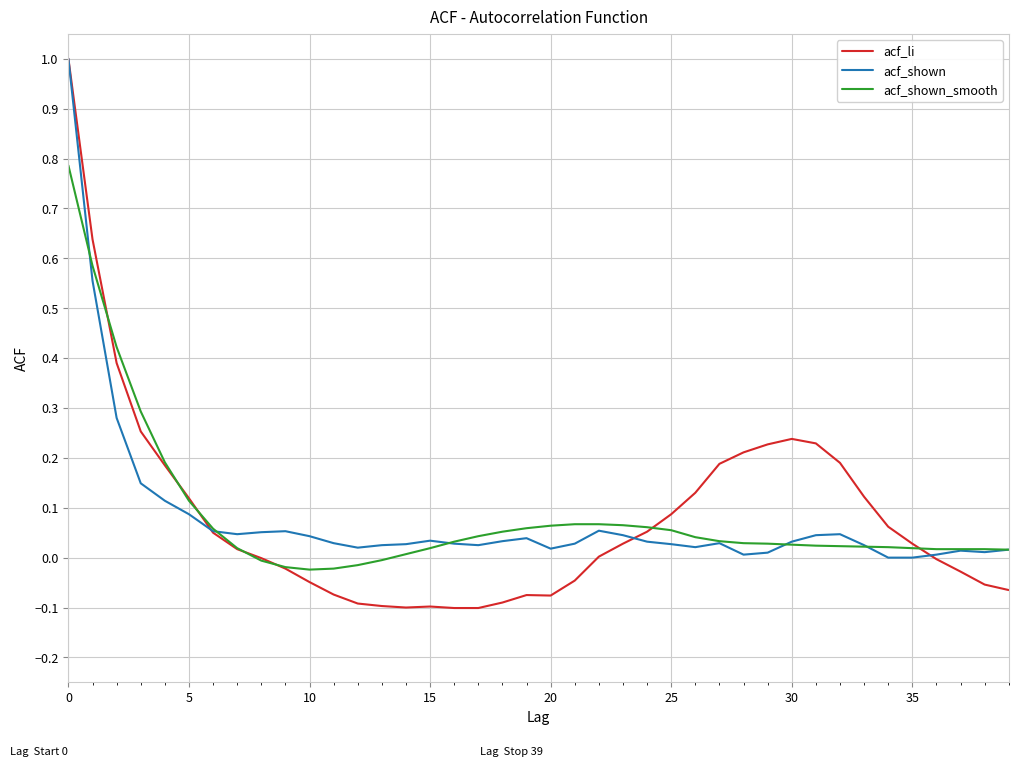

What are all the series names shown in the legend?

acf_li, acf_shown, acf_shown_smooth